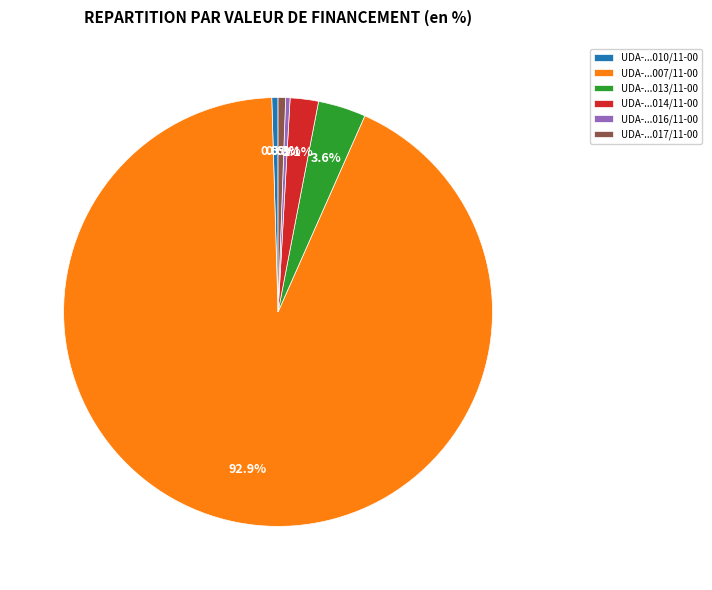

Which category accounts for the majority?

UDA-...007/11-00